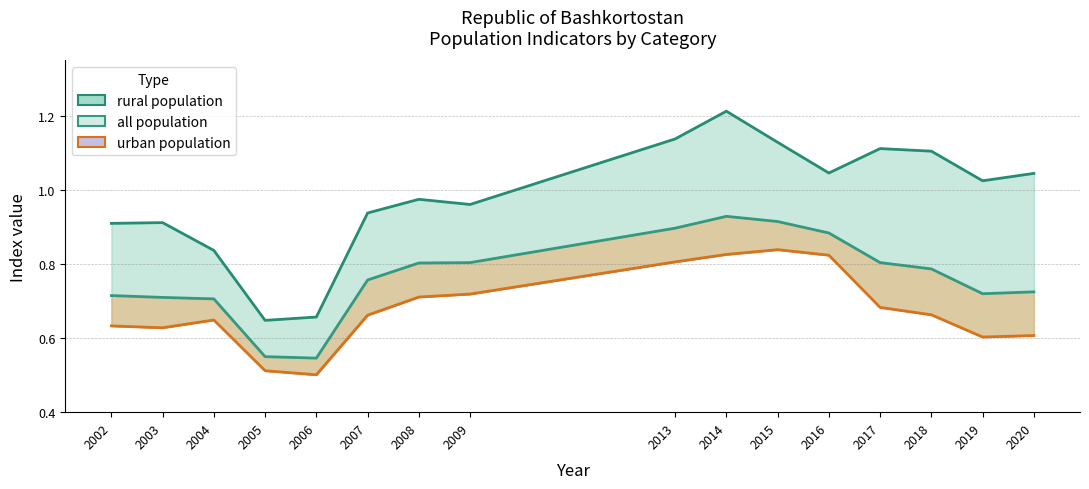

How many distinct data groups are displayed?

3